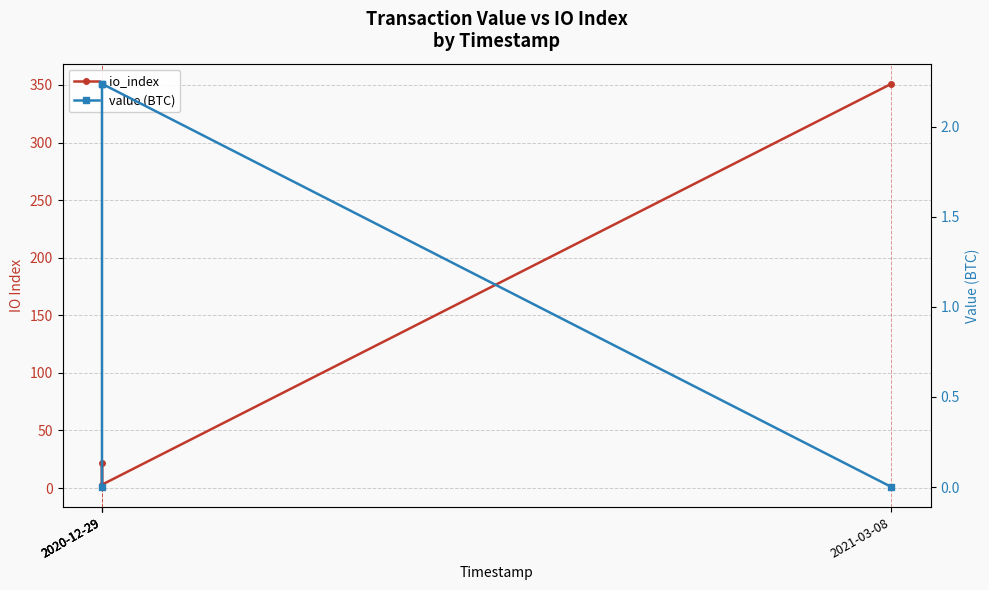

What is the label of the 3rd point from the left?

2020-12-29